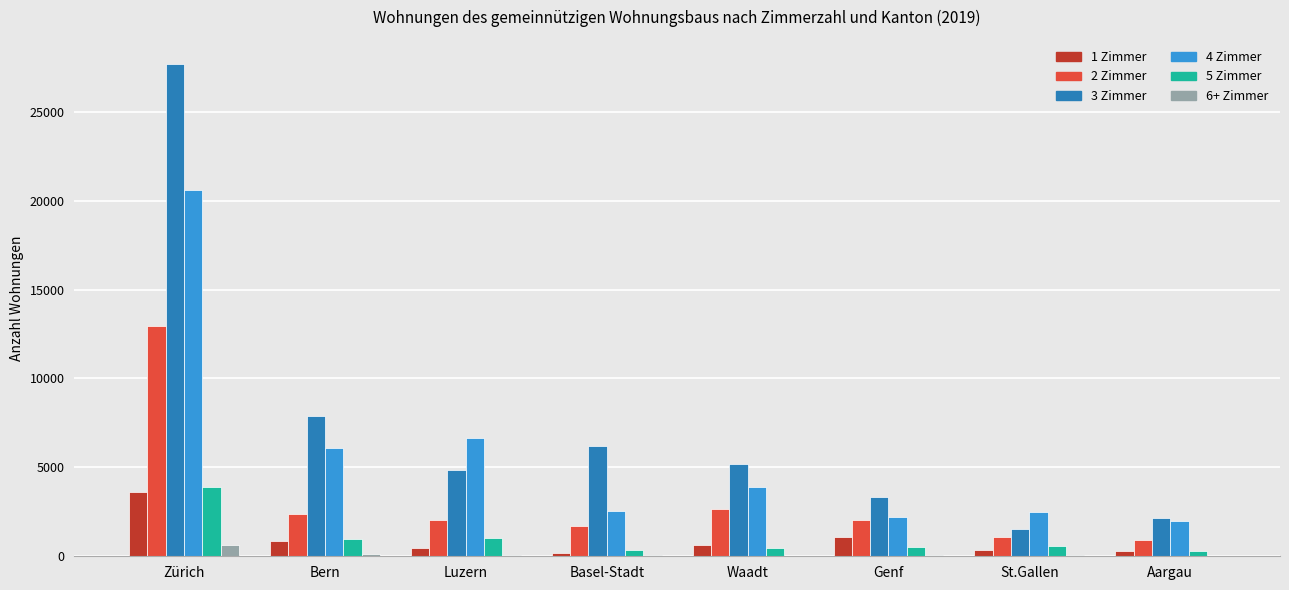

What is the maximum value for 2 Zimmer?

12937